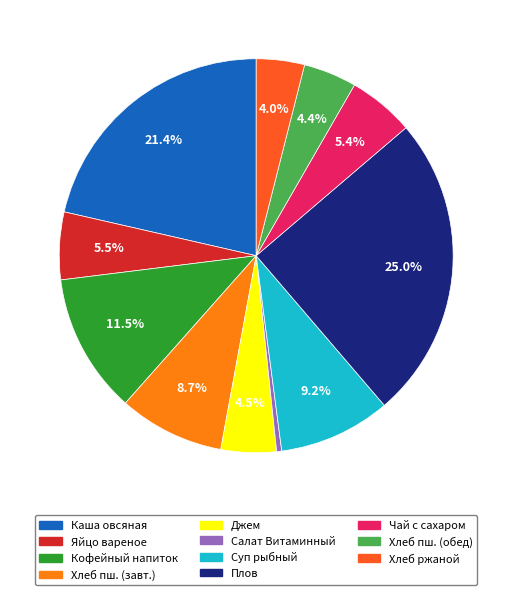

Which category has the smallest portion of the pie?

Салат Витаминный